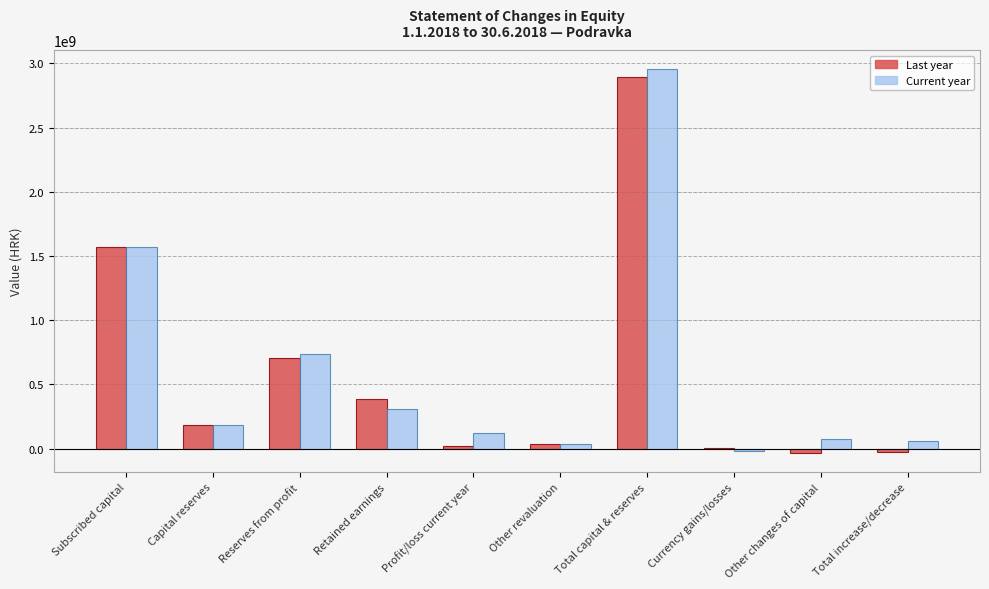

What is the total value across all series at Subscribed capital?

3132801320.0